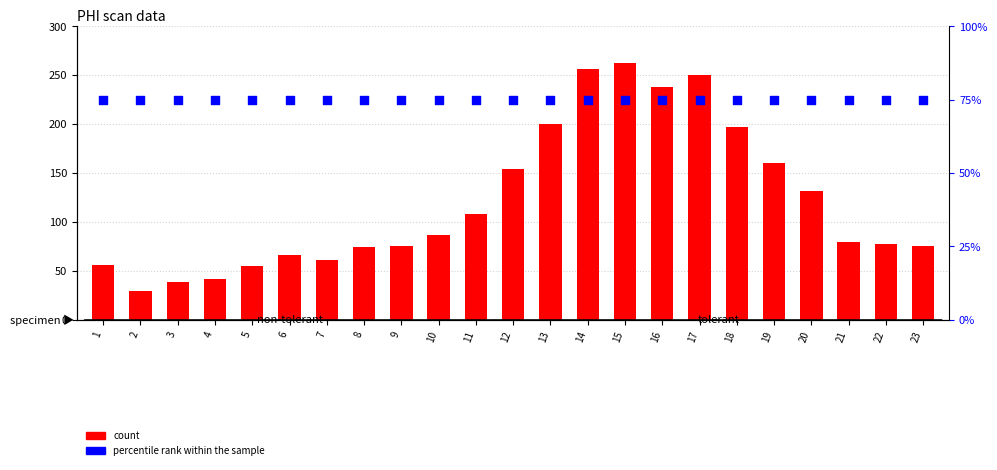

Which series has the widest spread of Y values?

count